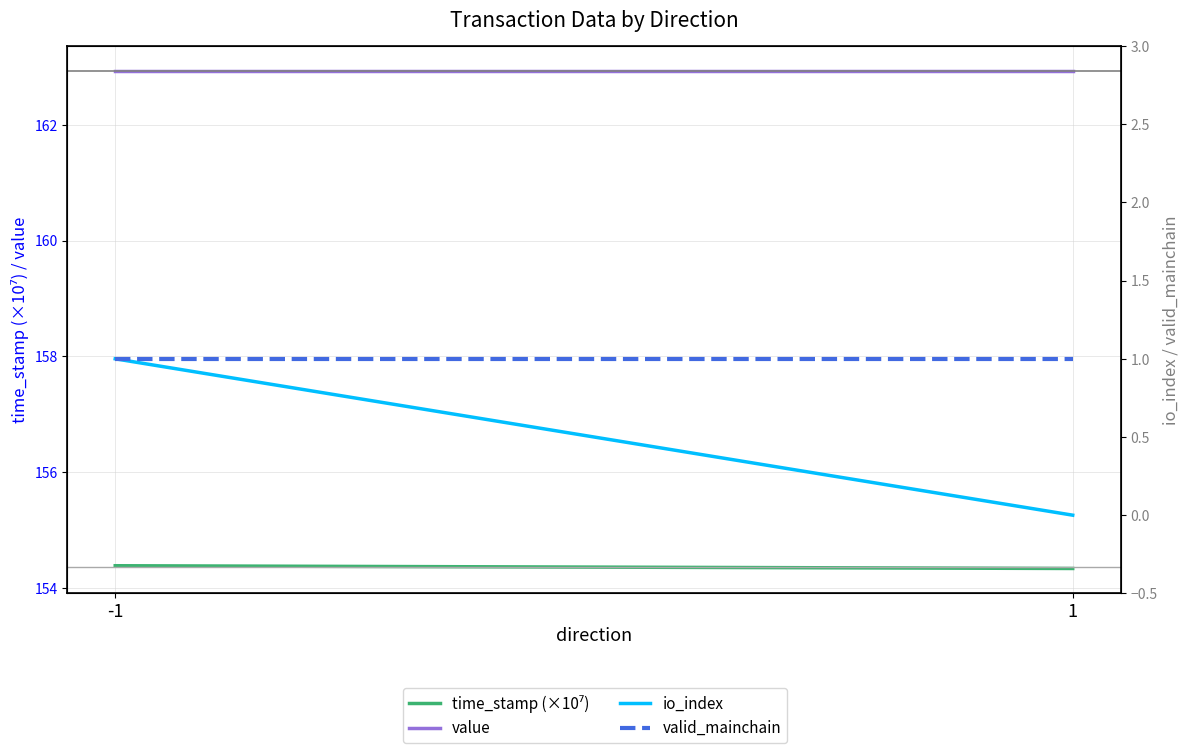

List the labels in order of time_stamp (×10⁷) value, smallest first.

1, -1